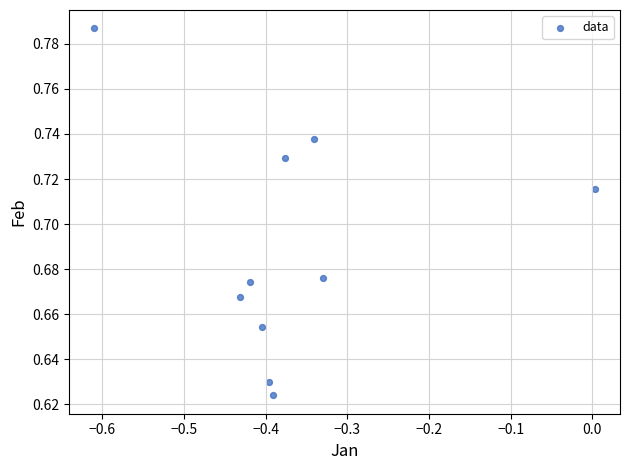

What is the average X value?

-0.4